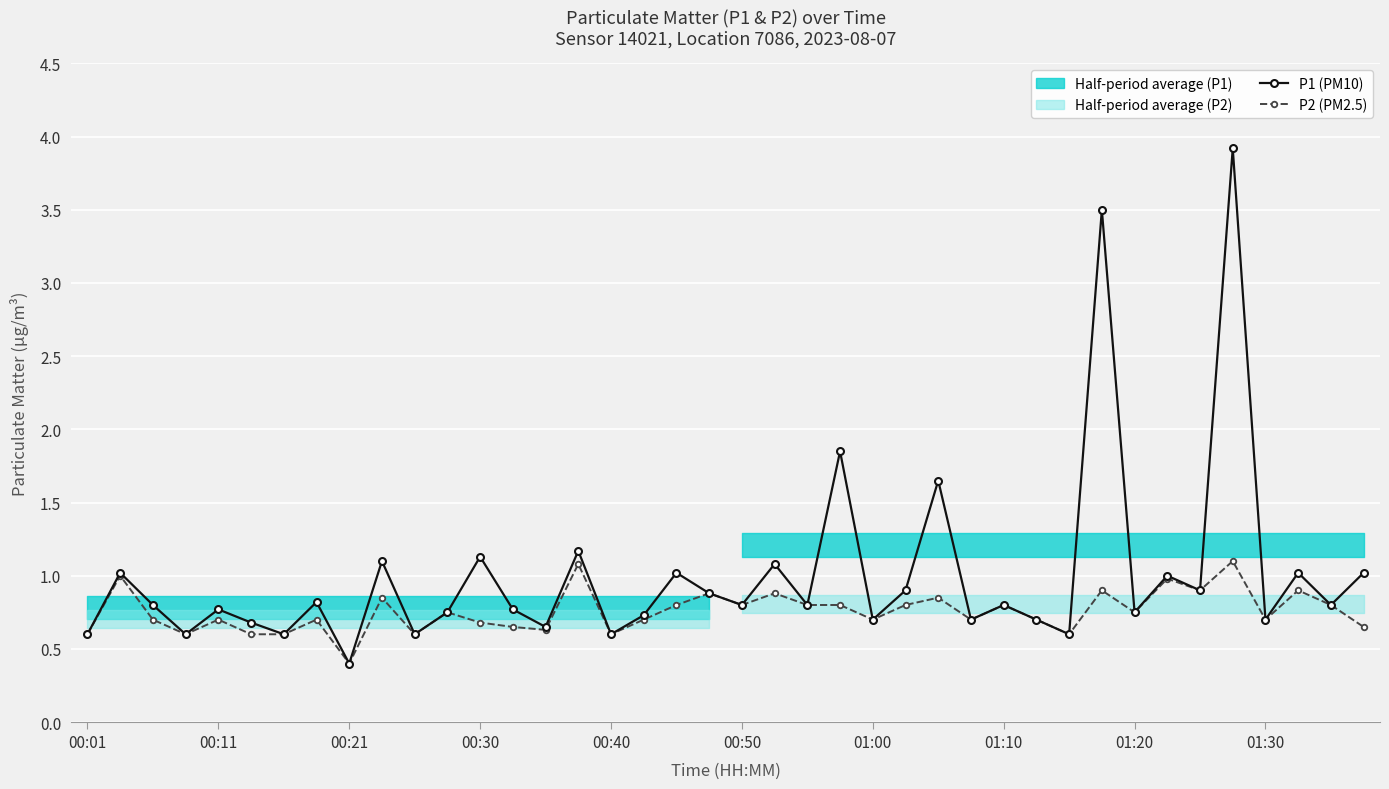

Count the number of categories in the chart.

40